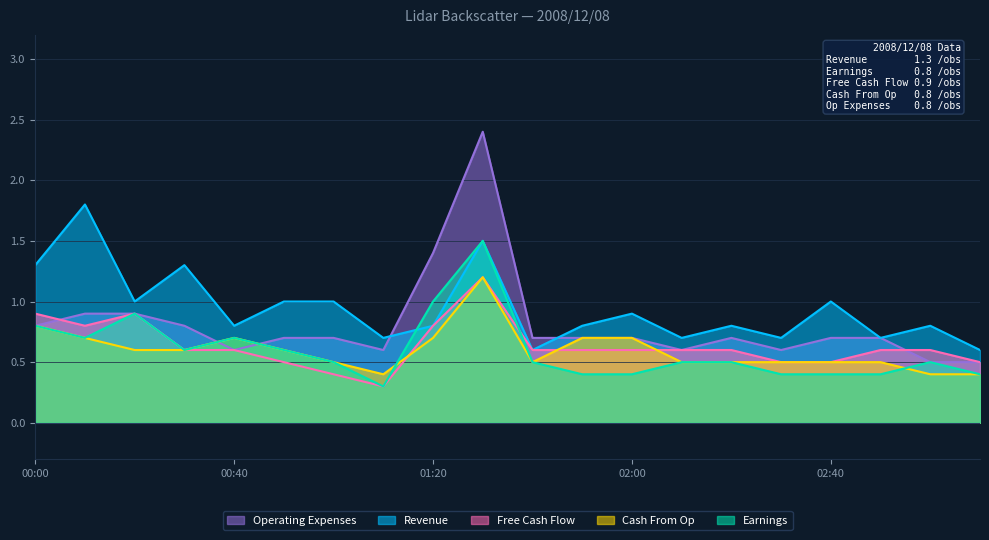

Count the number of categories in the chart.

20